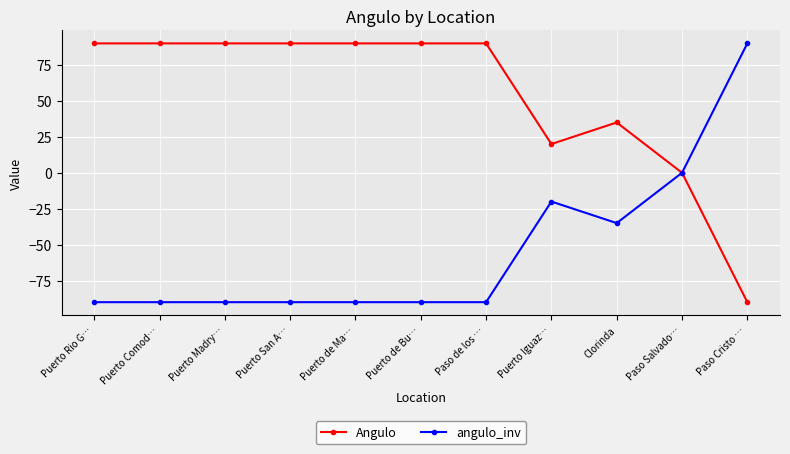

What is the difference between the Angulo values at Puerto Rio G… and Paso Salvado…?

90